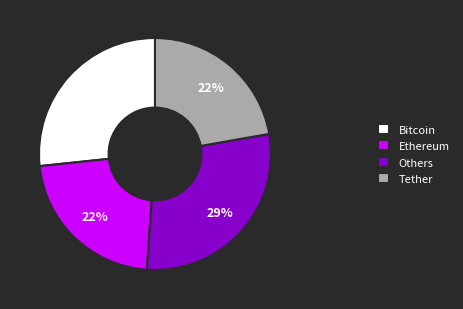

To the nearest percent, what portion does Ethereum represent?

22%